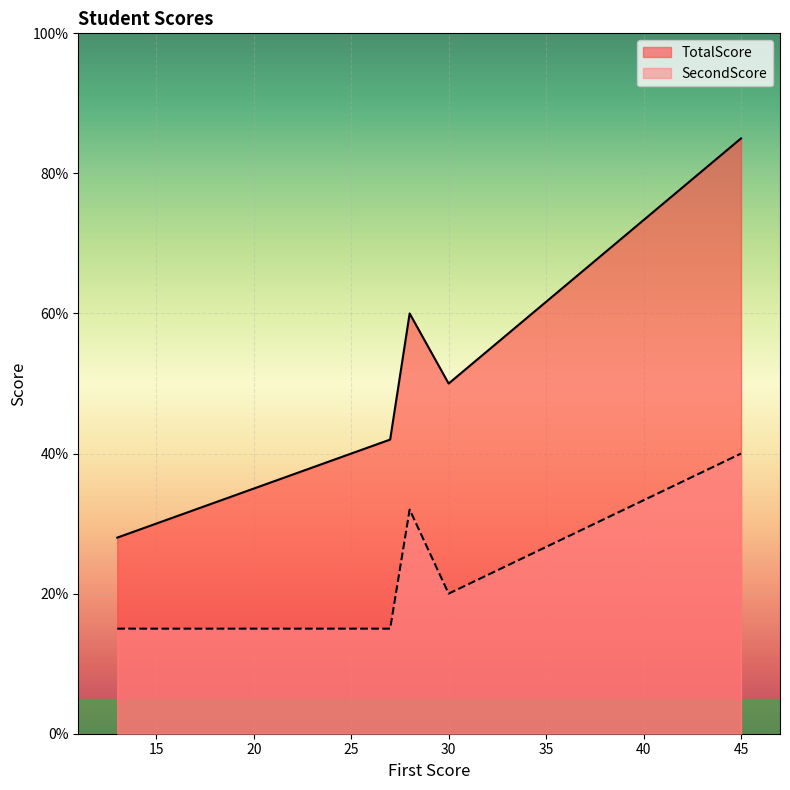

What is the difference between the maximum and minimum values in the TotalScore series?

57